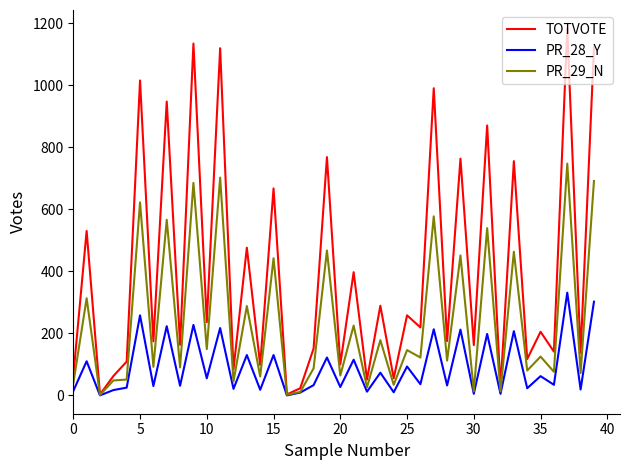

Which series has the largest total across all categories?

TOTVOTE